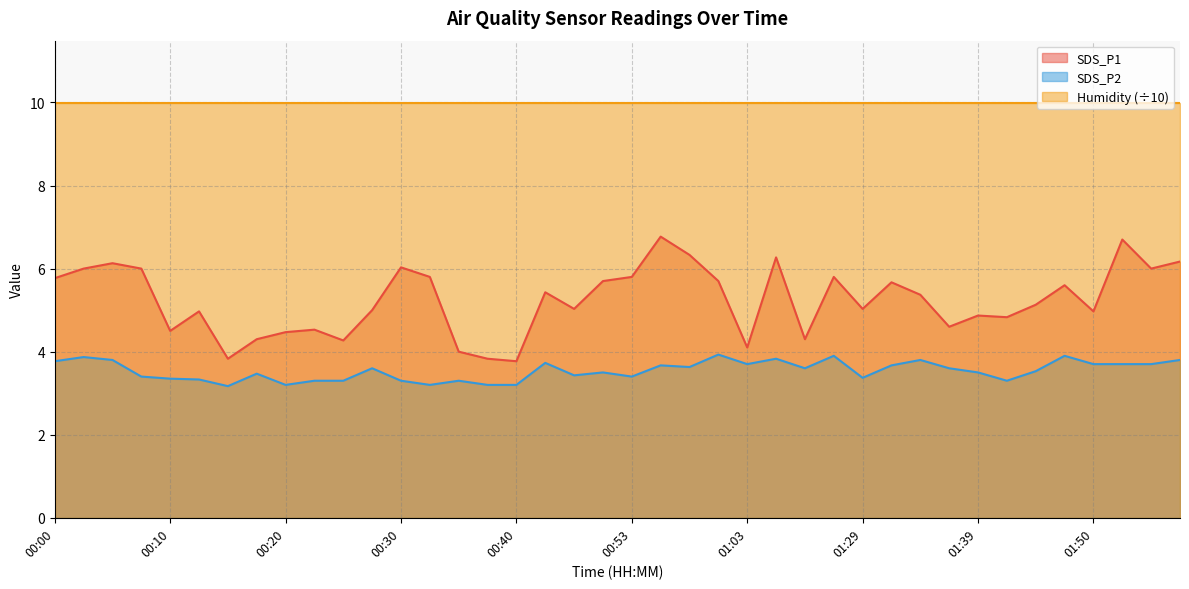

How many values in the SDS_P1 series exceed 5?

23